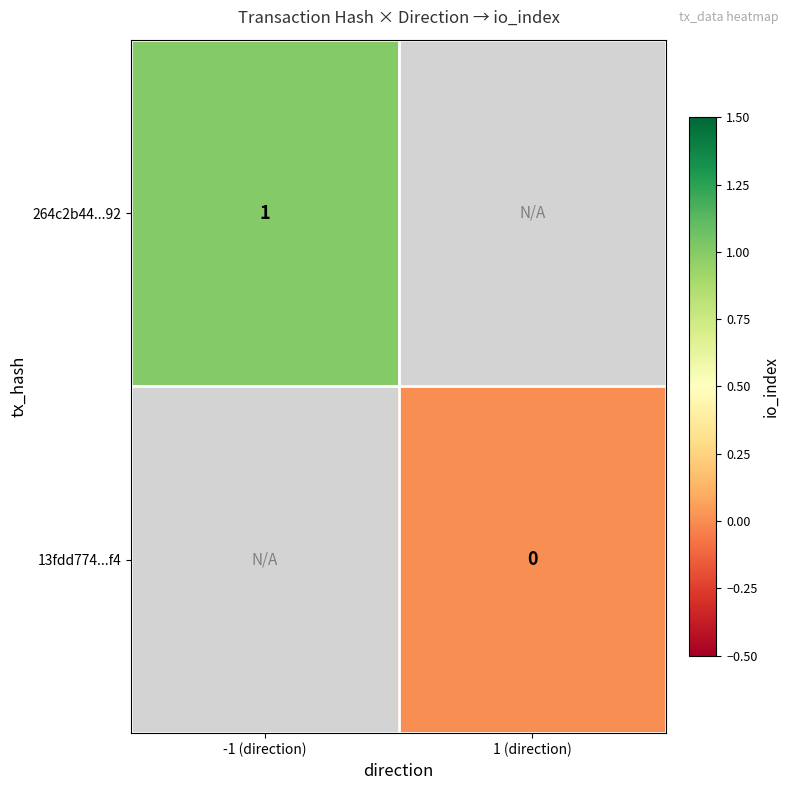

The 264c2b44...92 series shows 1 at -1 (direction). True or false?

True